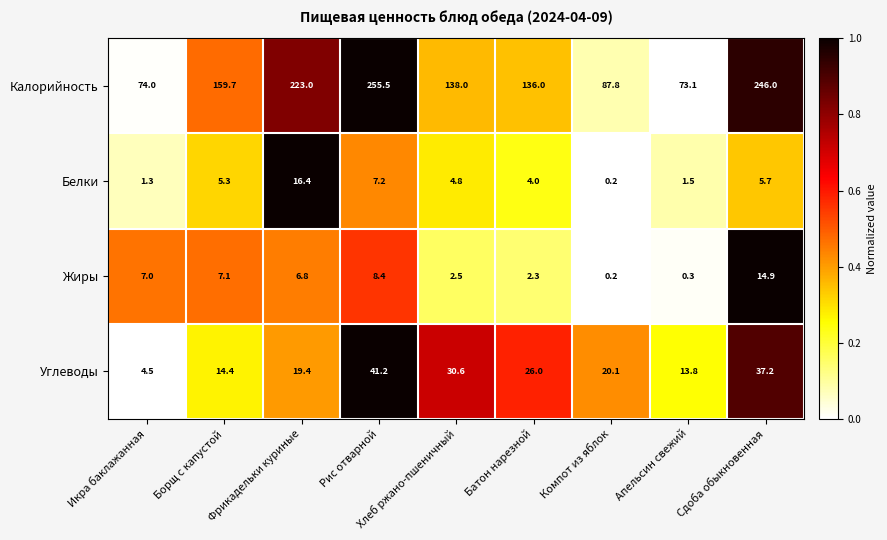

Where is Углеводы nearest to the value 22?

Компот из яблок